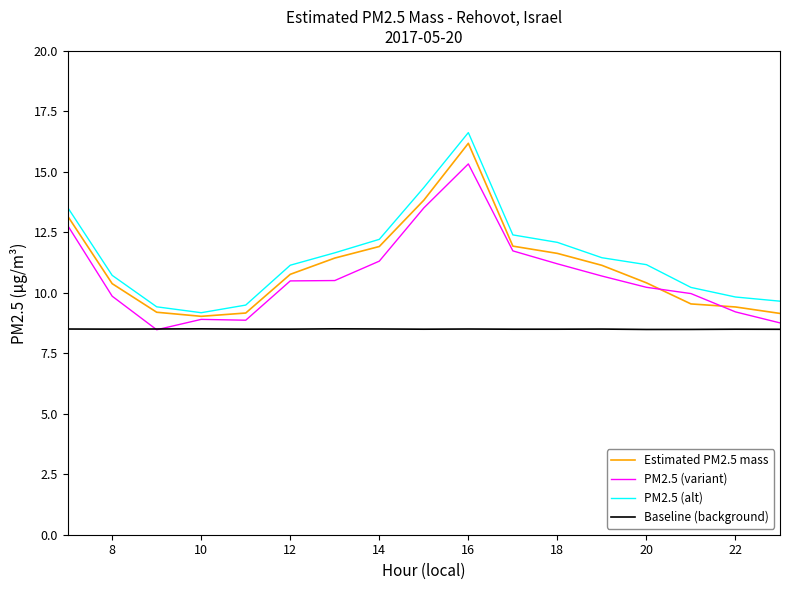

True or false: Baseline (background) and PM2.5 (alt) intersect in this chart.

False